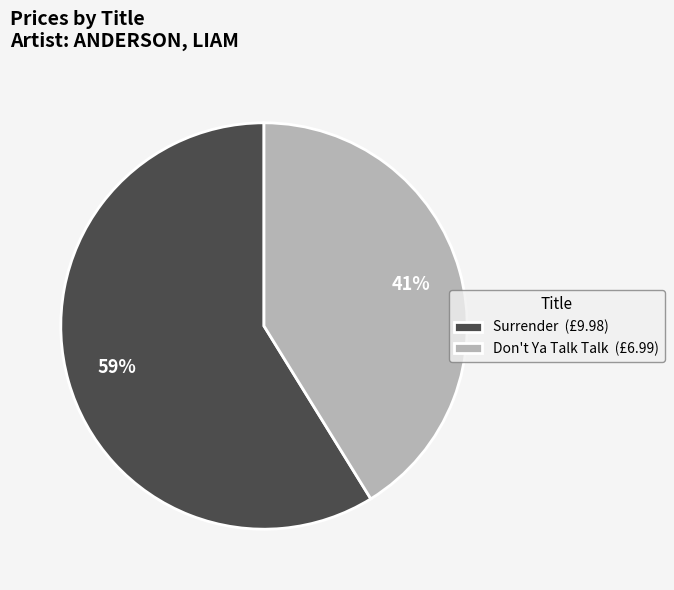

Rank the categories by value from highest to lowest.

Surrender, Don't Ya Talk Talk